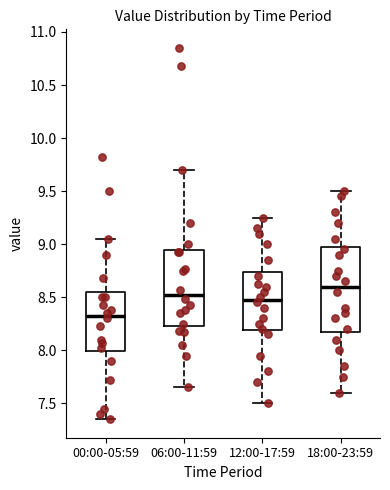

Which box's median line is the highest?

18:00-23:59